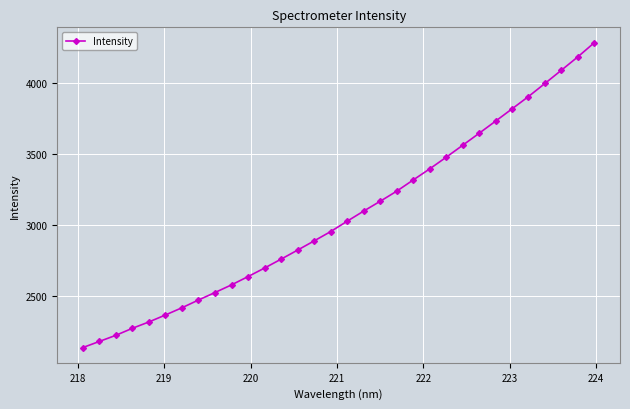

Is this an area chart (filled region under the line)?

No